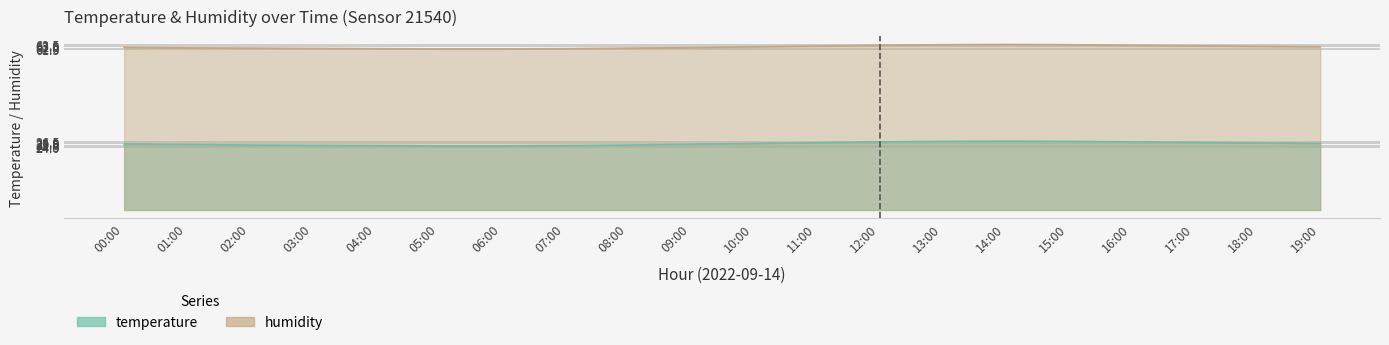

What is the label of the 15th point from the right?

05:00